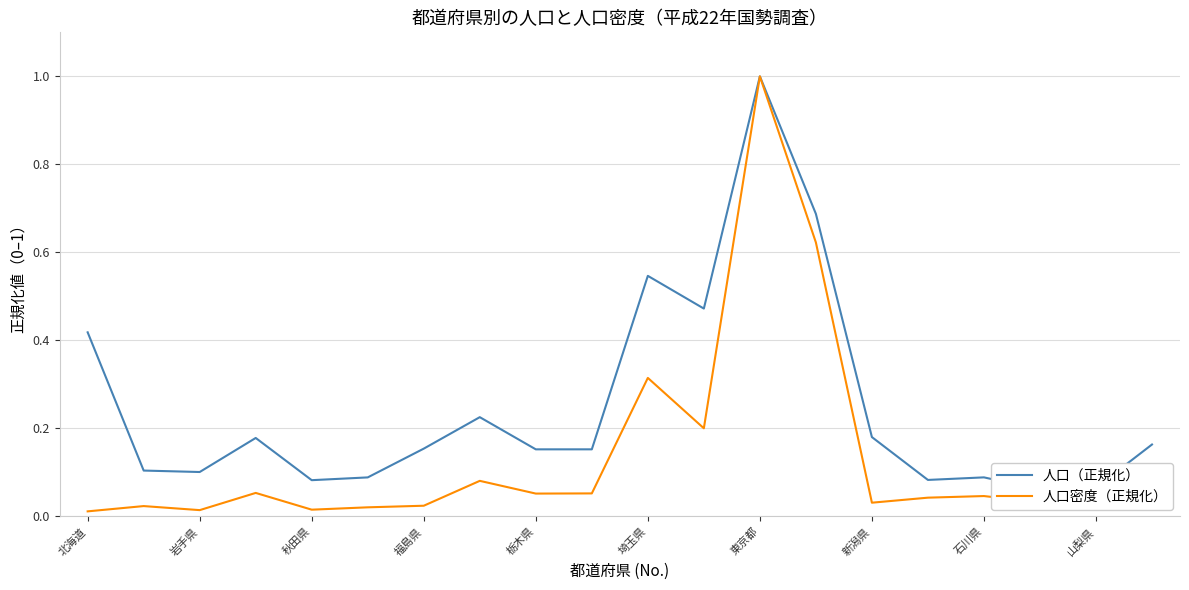

Reading left to right, extract all data points from this chart.

人口（正規化）: 0.4	0.1	0.1	0.2	0.1	0.1	0.2	0.2	0.2	0.2	0.5	0.5	1.0	0.7	0.2	0.1	0.1	0.1	0.1	0.2
人口密度（正規化）: 0.0	0.0	0.0	0.1	0.0	0.0	0.0	0.1	0.1	0.1	0.3	0.2	1.0	0.6	0.0	0.0	0.0	0.0	0.0	0.0